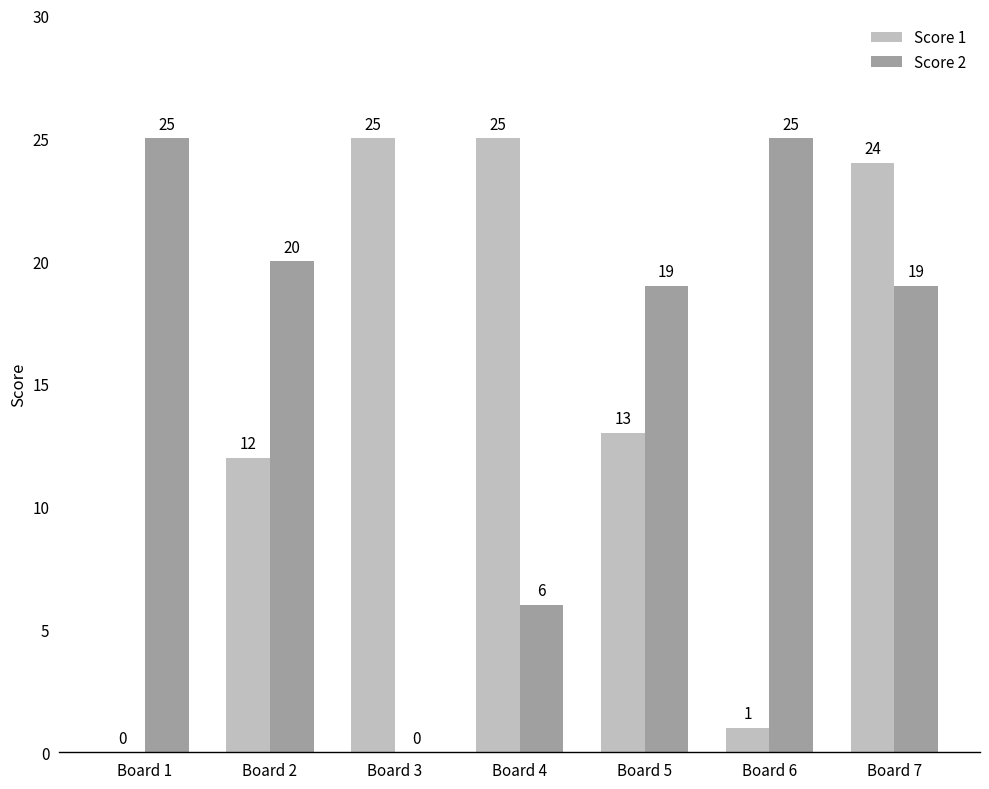

What is the sum of all Score 1 values?

100